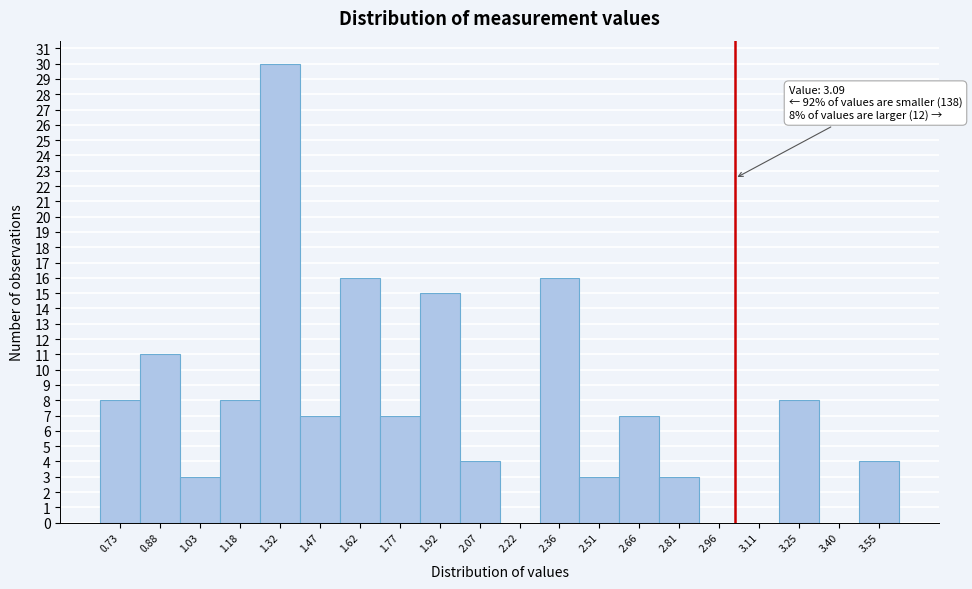

Reading right to left, transcribe all the data shown in this chart.

3.55=4	3.40=0	3.25=8	3.11=0	2.96=0	2.81=3	2.66=7	2.51=3	2.36=16	2.22=0	2.07=4	1.92=15	1.77=7	1.62=16	1.47=7	1.32=30	1.18=8	1.03=3	0.88=11	0.73=8